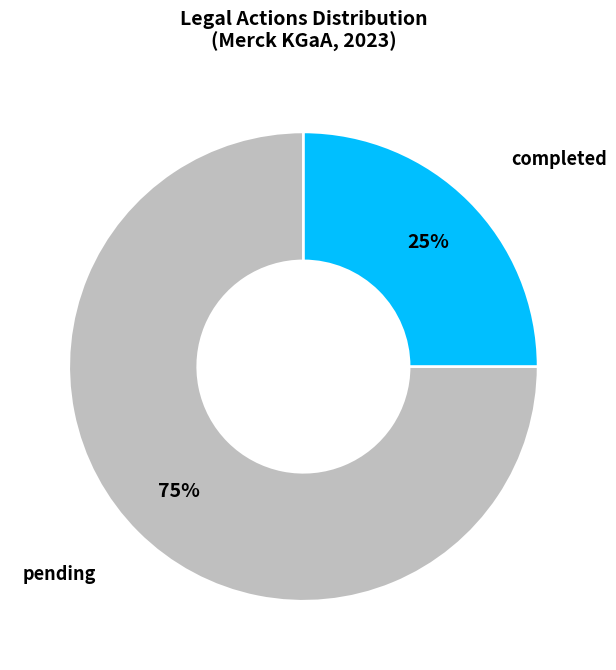

What is the ratio of the value at pending to the value at completed?

3.0